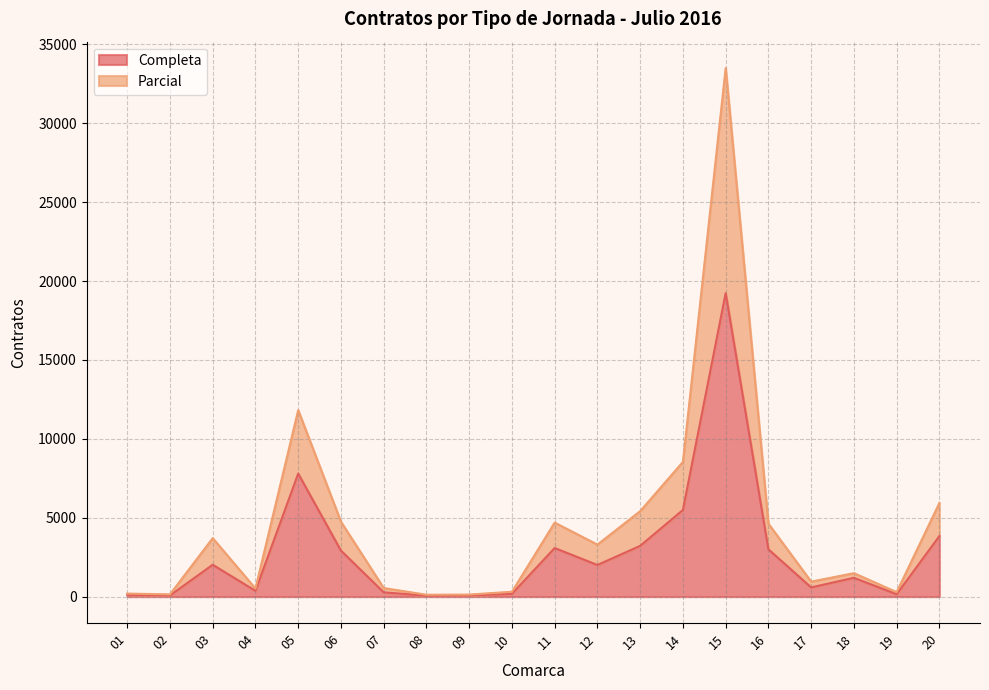

What is the minimum value shown in the chart?

59